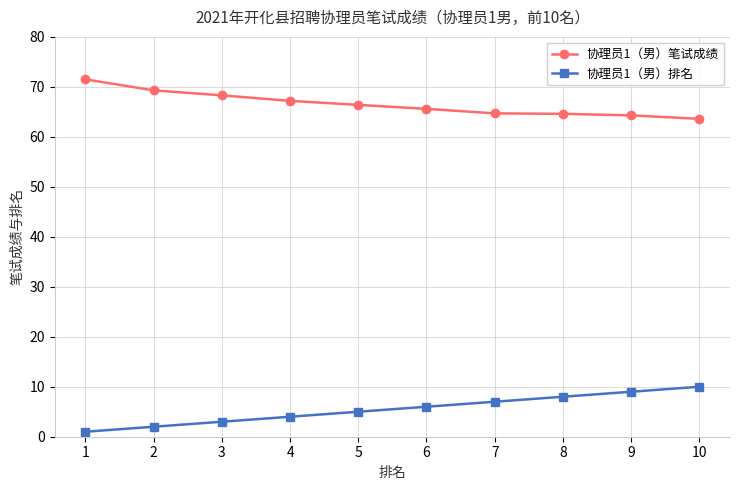

Is it true that 协理员1（男）笔试成绩 equals 93.8 at 2?

False